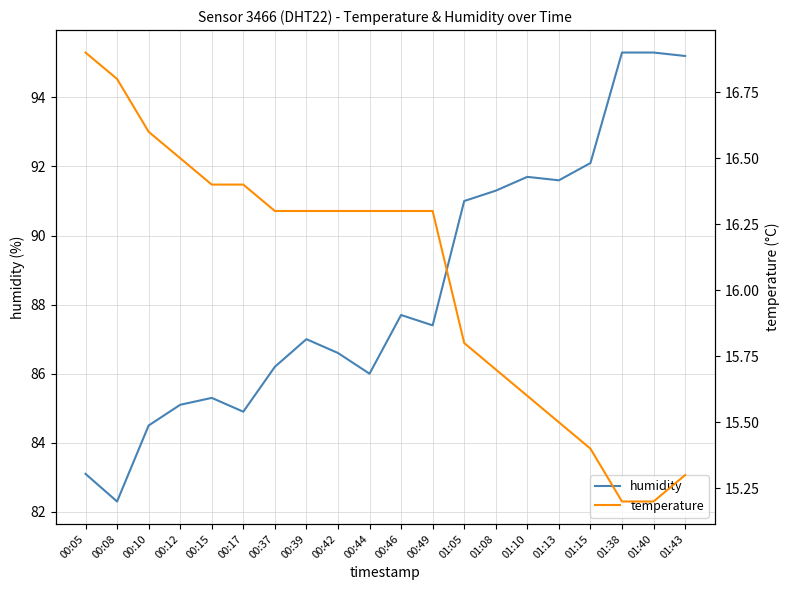

True or false: humidity and temperature intersect in this chart.

False